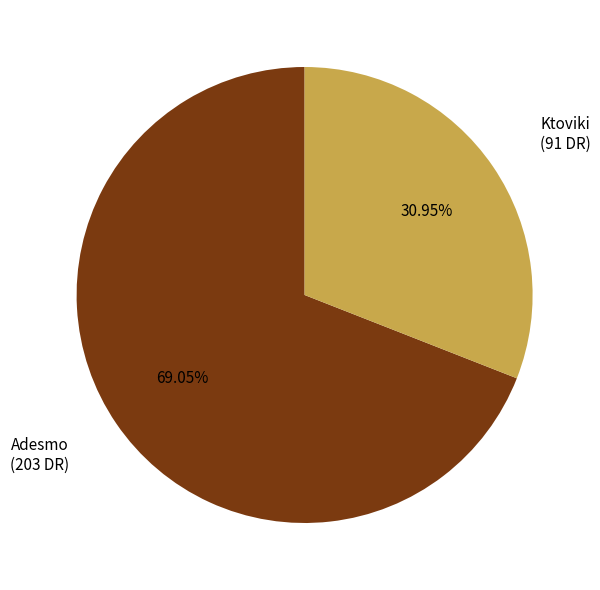

What percentage do Adesmo and Ktoviki together represent?

100.0%